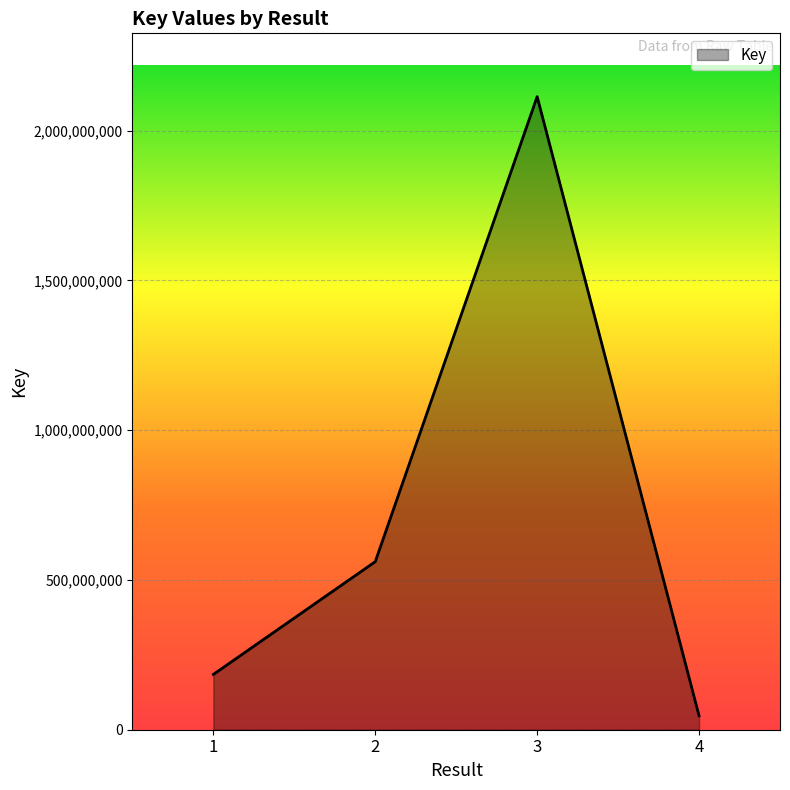

What is the smallest value displayed?

46575297